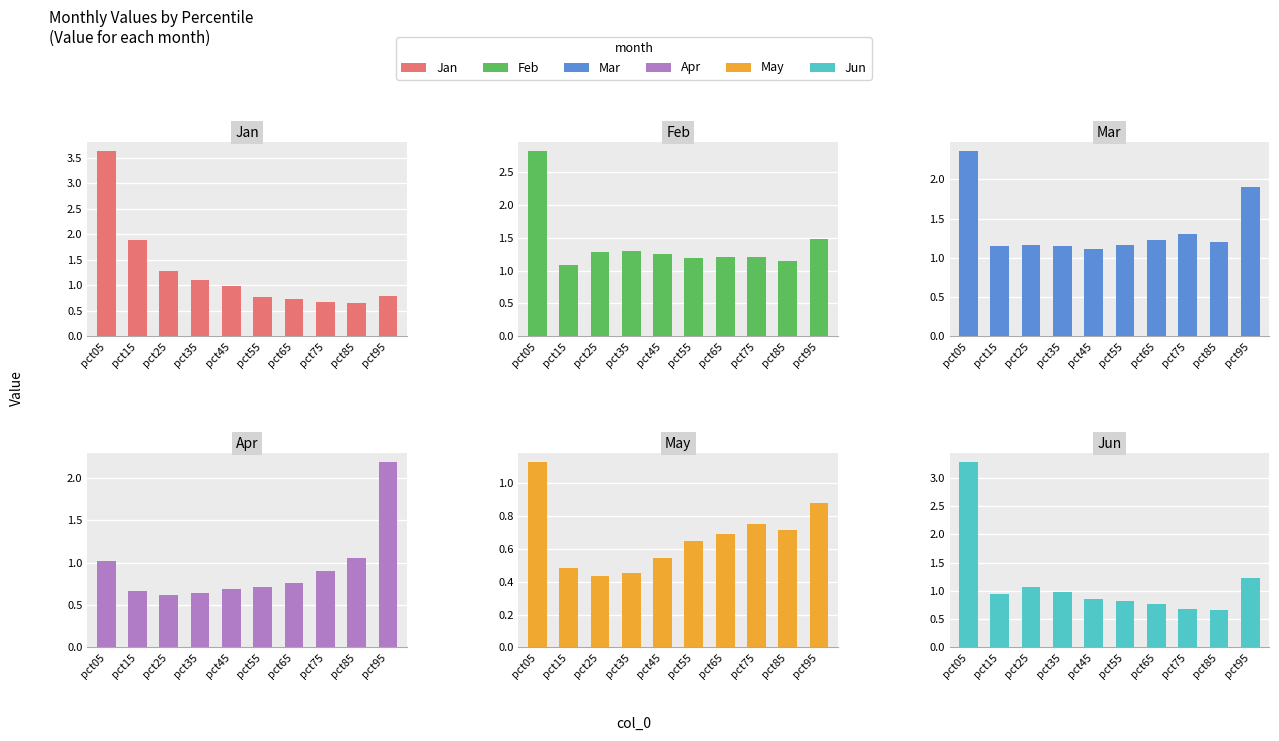

Which category has the lowest value in the Jun series?

pct85